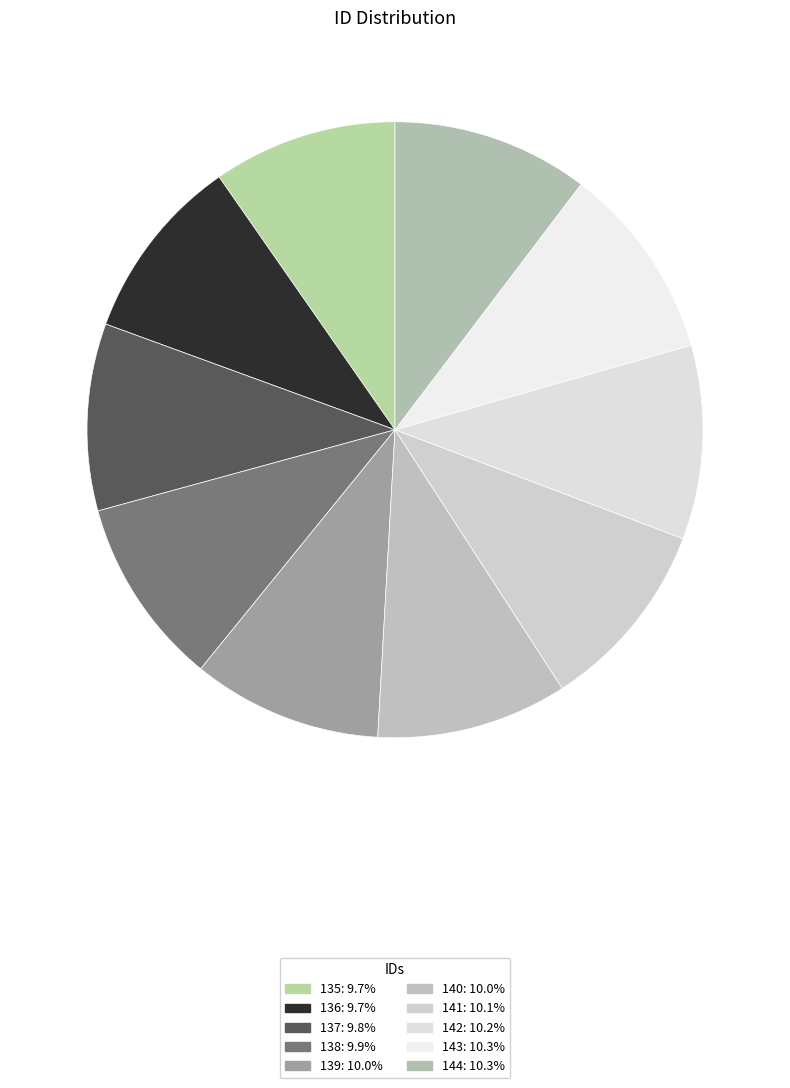

Rank the categories by value from lowest to highest.

135, 136, 137, 138, 139, 140, 141, 142, 143, 144